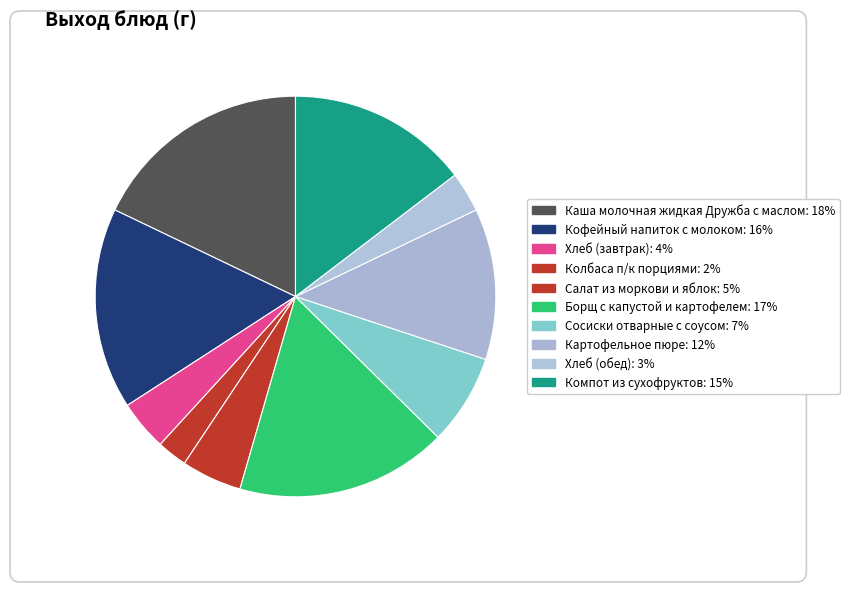

Does Сосиски отварные с соусом represent more than half of the total?

No